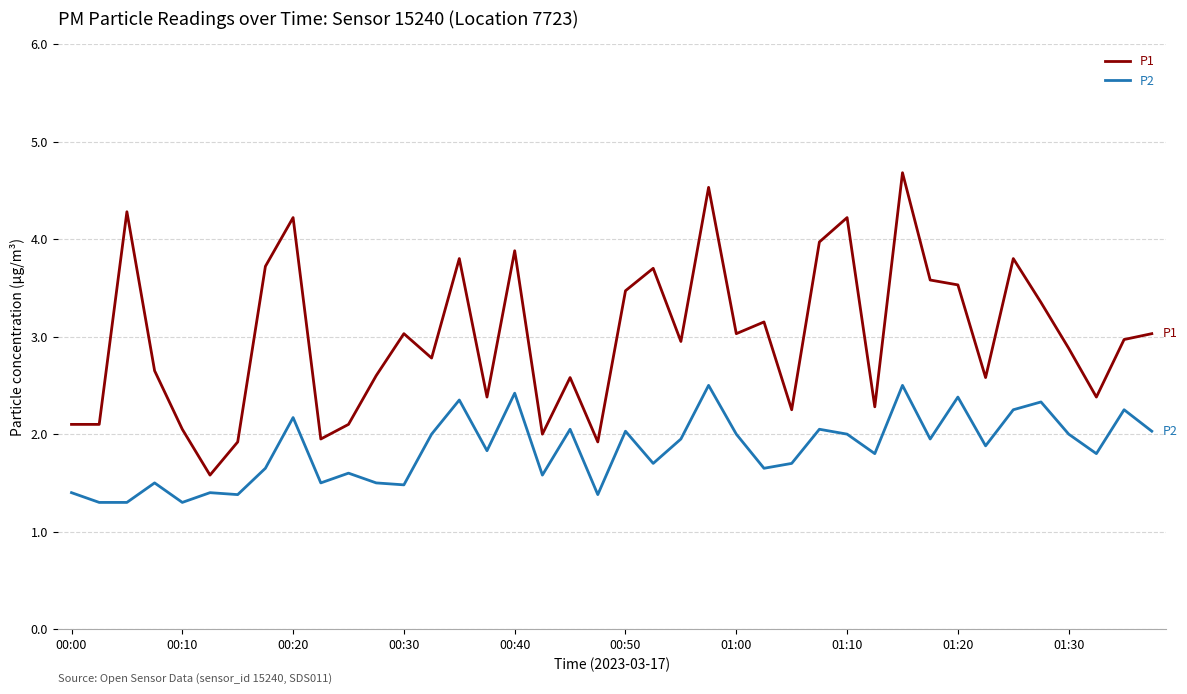

True or false: P1 and P2 cross at least once.

False